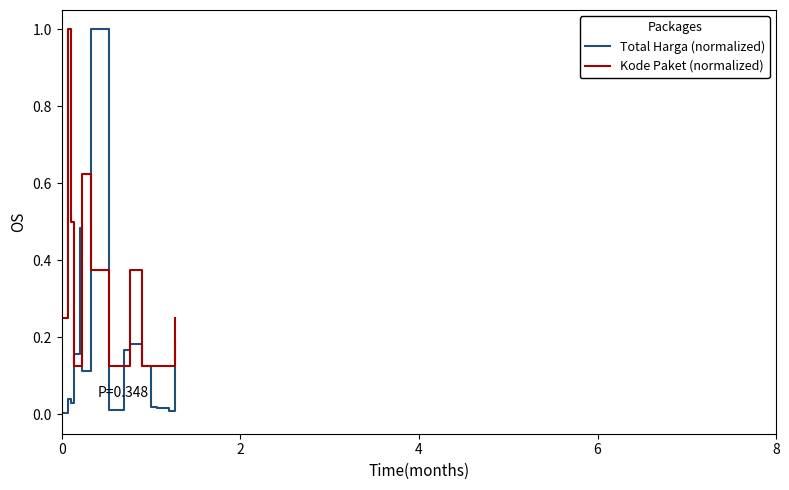

Rank the series by their average value, from lowest to highest.

Total Harga (normalized), Kode Paket (normalized)